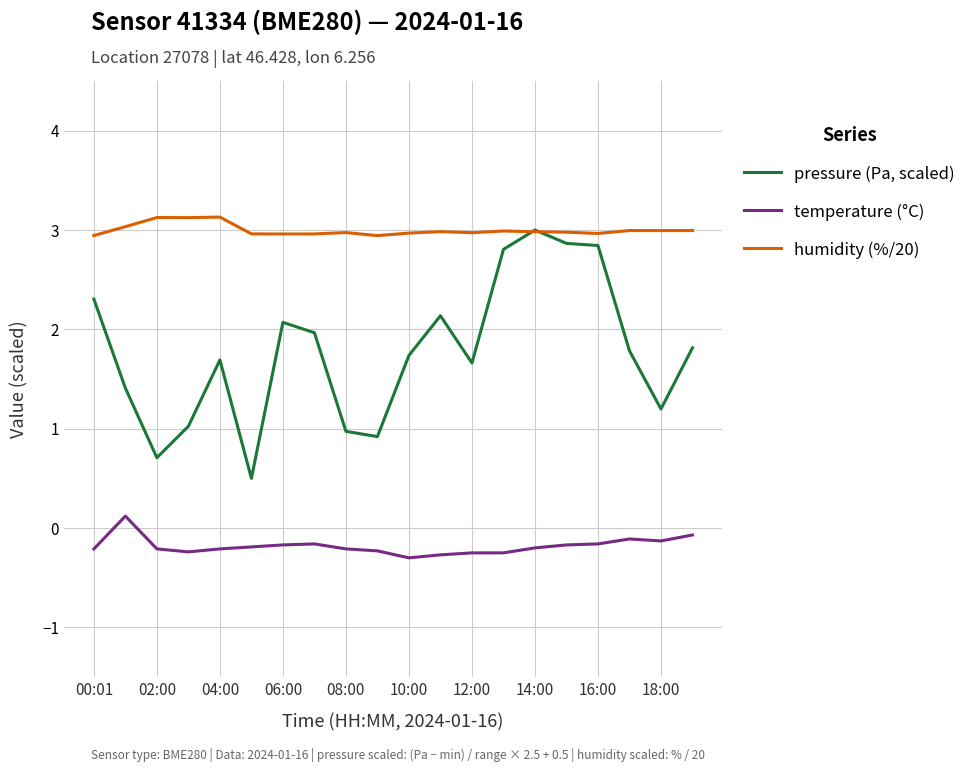

Which series has the widest spread of values?

pressure (Pa, scaled)